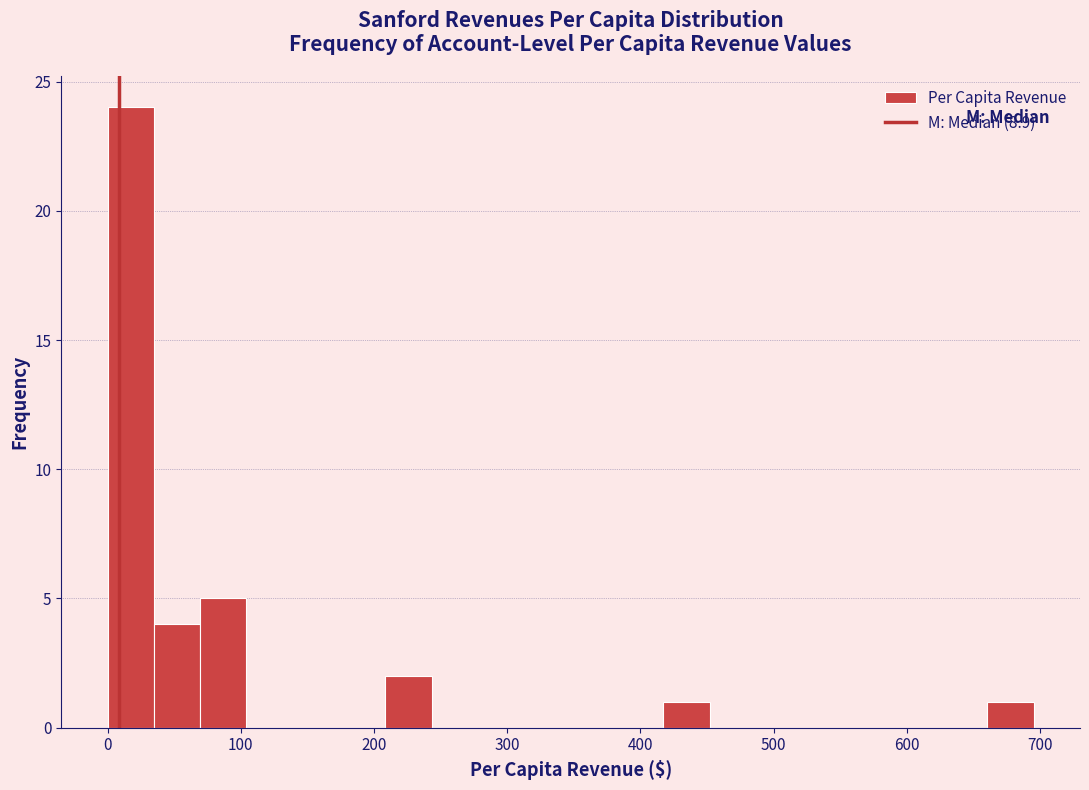

Read against the x-axis, roughly where is the centre of the tallest bar?

20